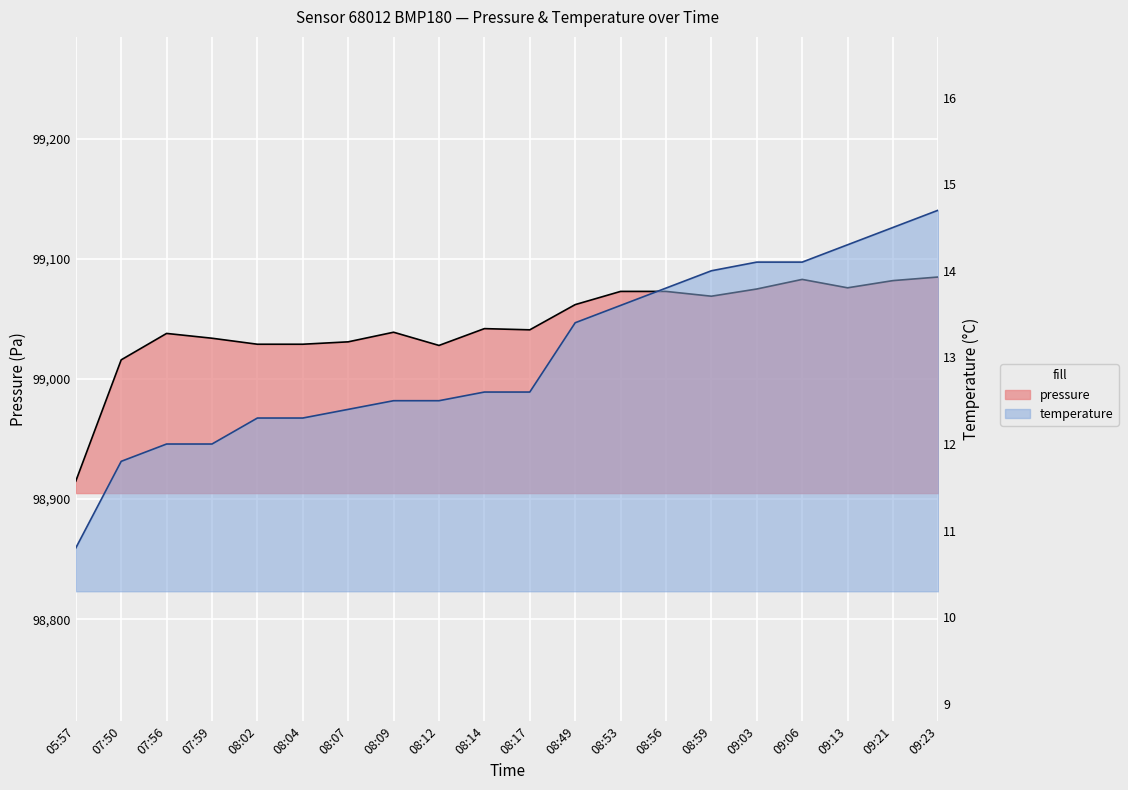

What position from the right is 09:03?

5